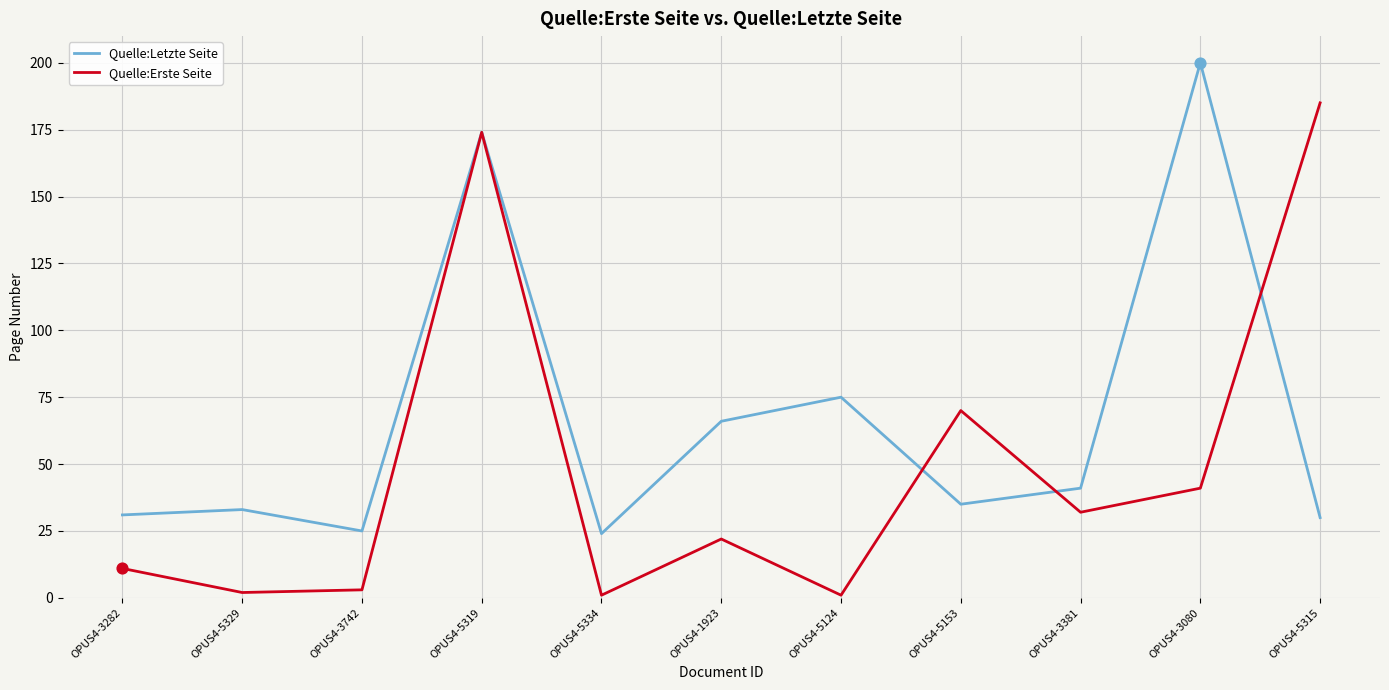

Between OPUS4-3381 and OPUS4-3080, which series saw the biggest shift?

Quelle:Letzte Seite